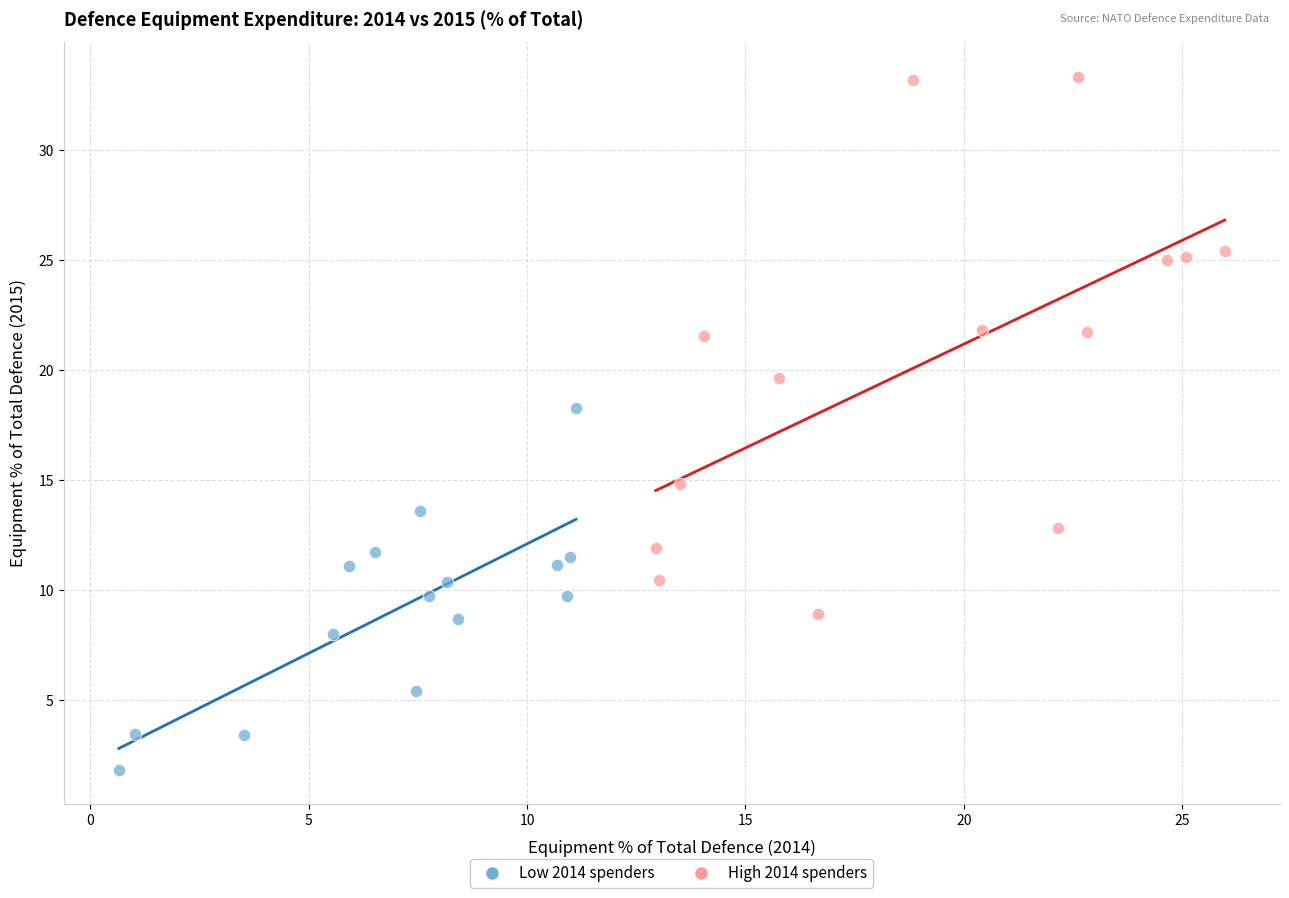

Which series has the largest Y range (max minus min)?

High 2014 spenders